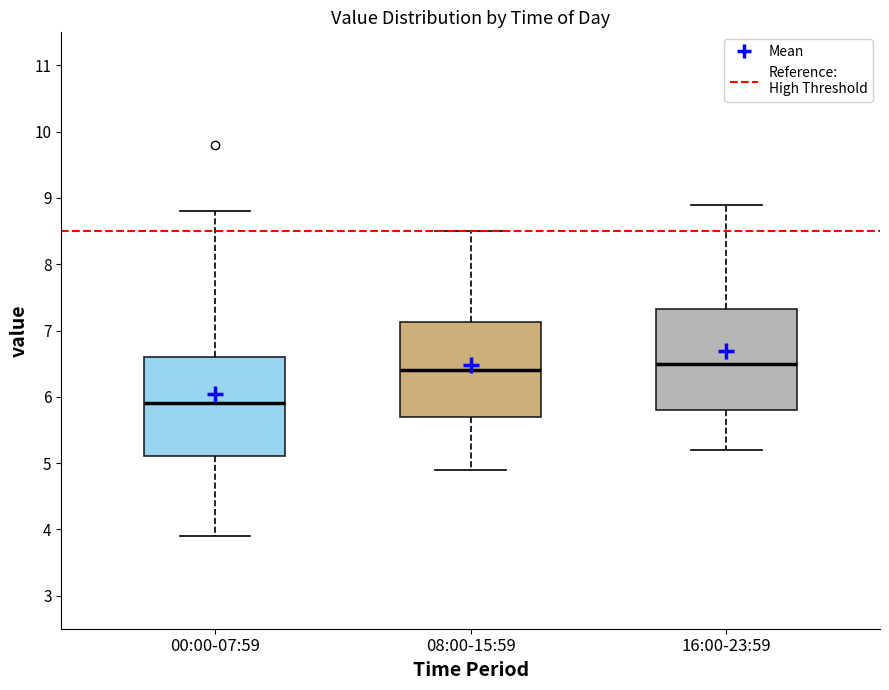

Where is the lower edge of the box for 08:00-15:59 on the y-axis? The values are not printed on the chart, so give them approximately, as read against the axis.

5.7